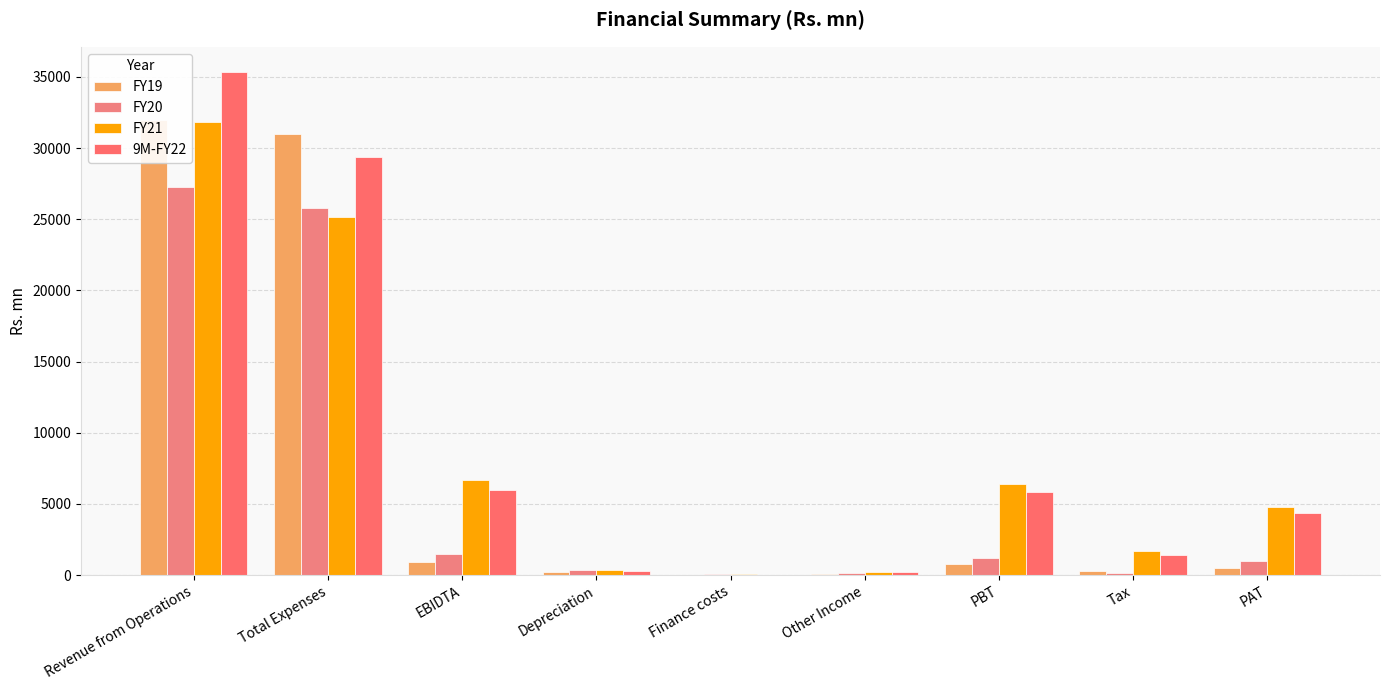

What is the spread (max minus min) of values at Depreciation?

158.7